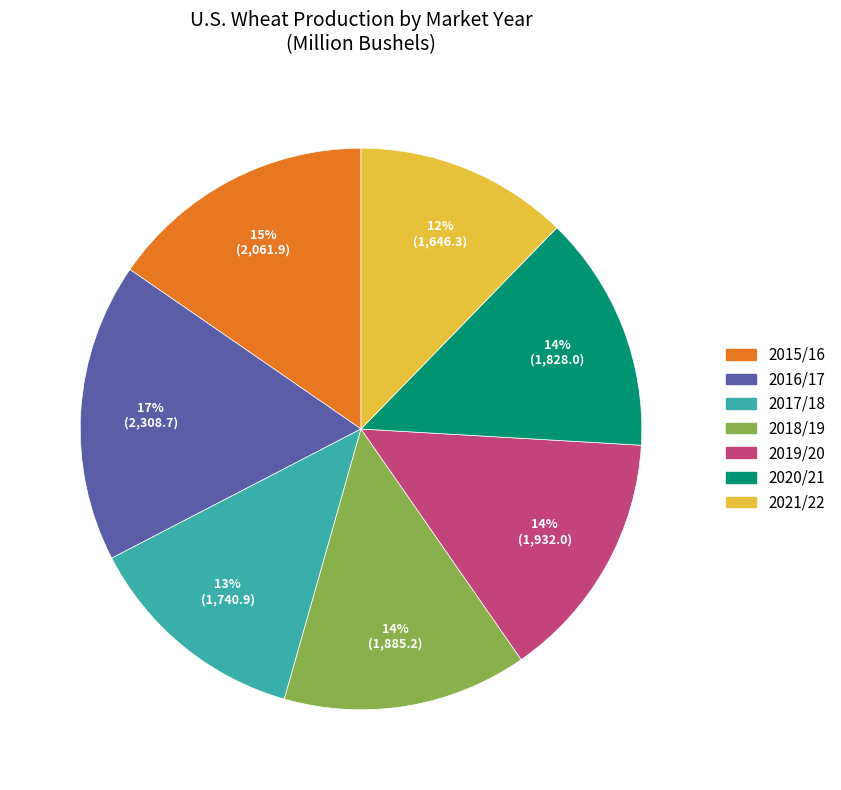

To the nearest percent, what percentage of the pie is 2021/22?

12%